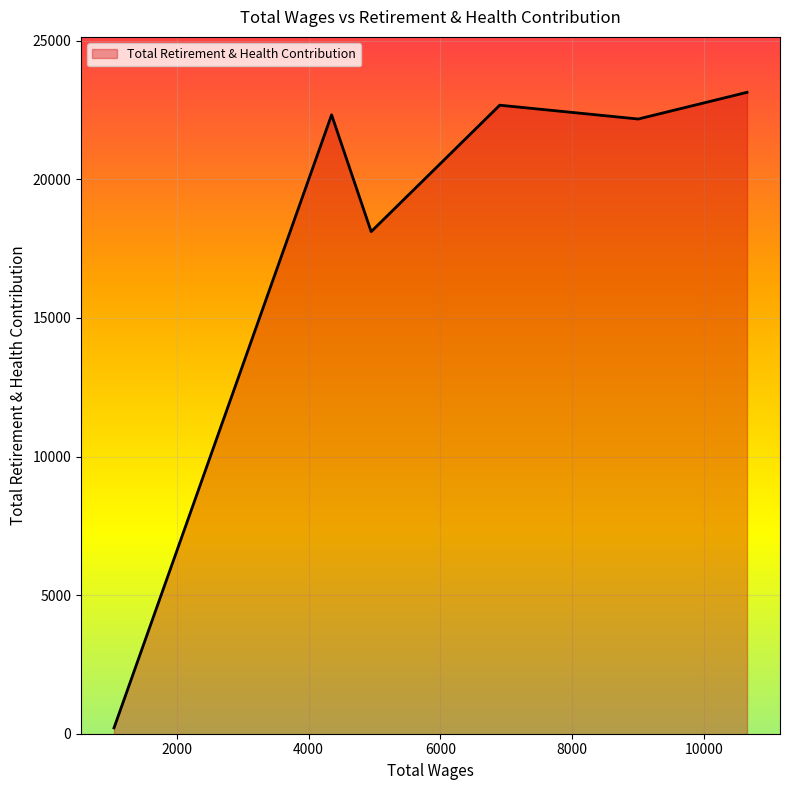

What is the difference between the maximum and minimum values?

22929